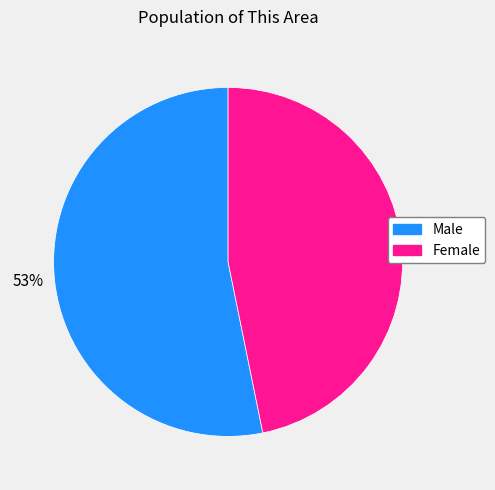

To the nearest percent, what is the combined percentage of Male and Female?

100%